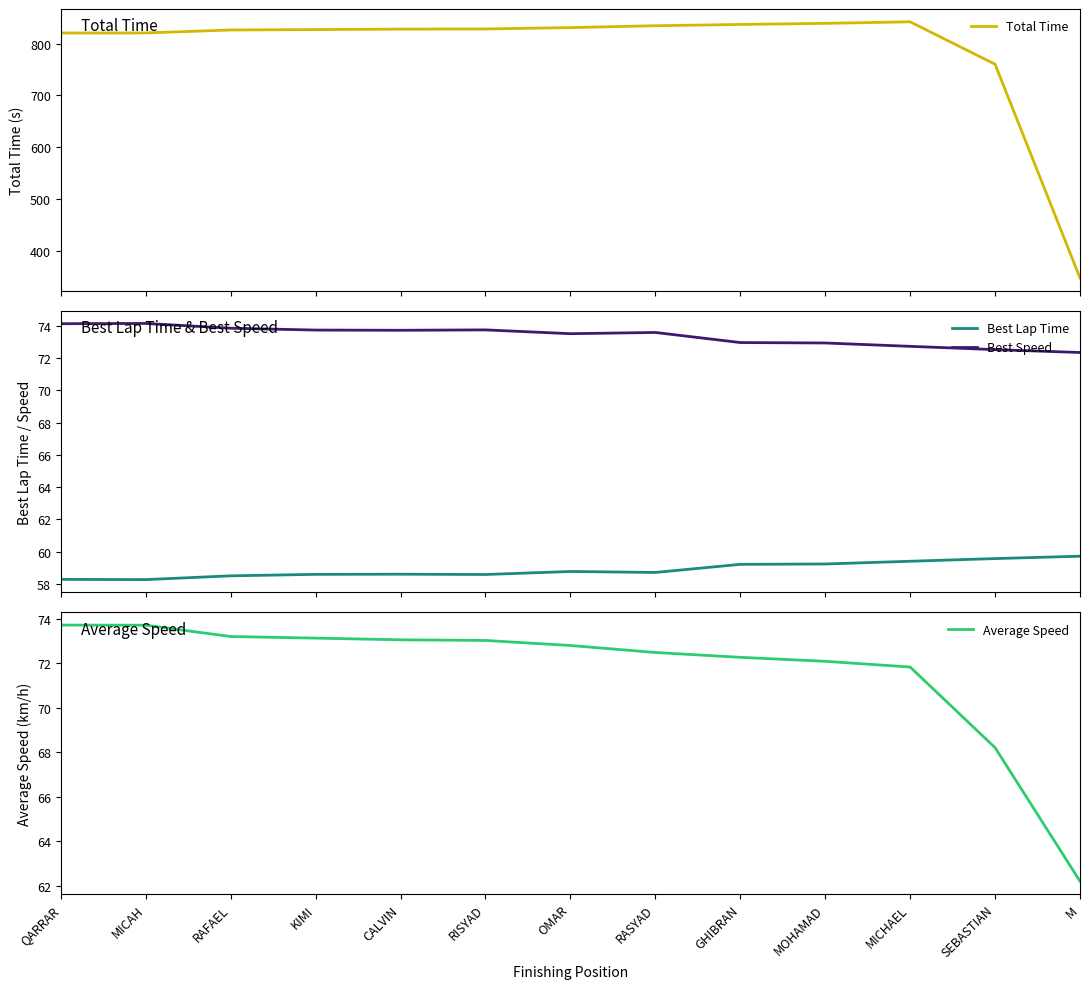

What are all the series names shown in the legend?

Total Time, Best Lap Time, Best Speed, Average Speed